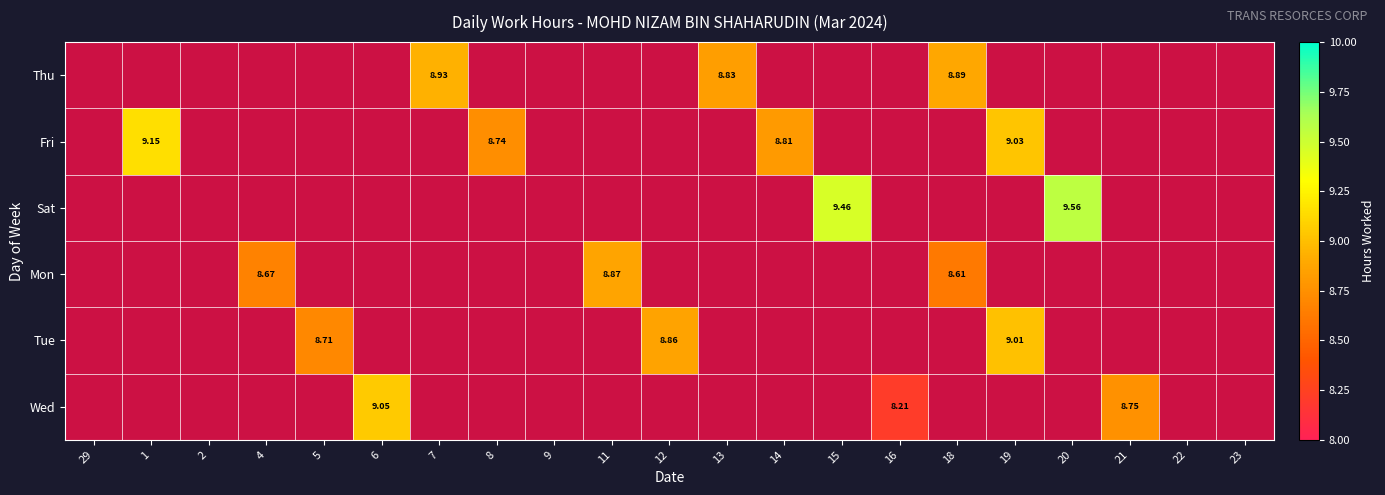

What is the maximum value for Fri?

9.2